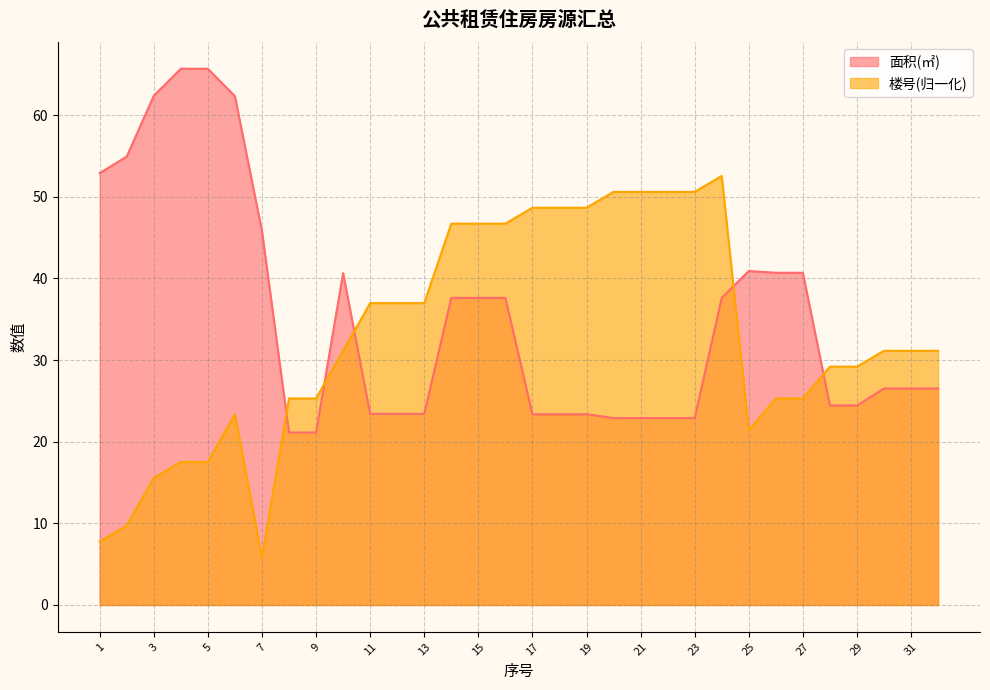

What is the value of the 楼号 point at the 7th from the left?

5.8